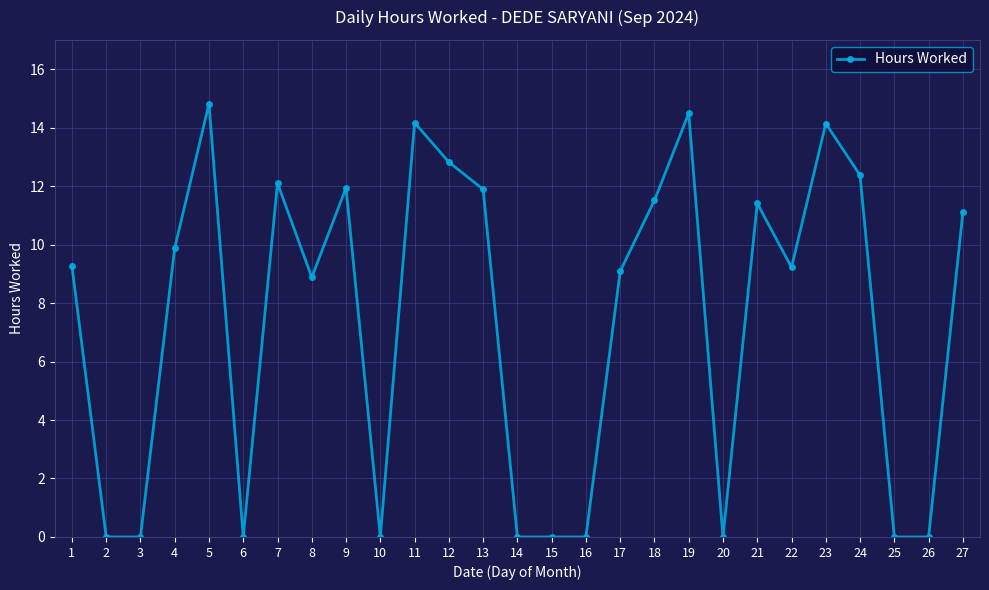

Count the number of values greater than 9.

16